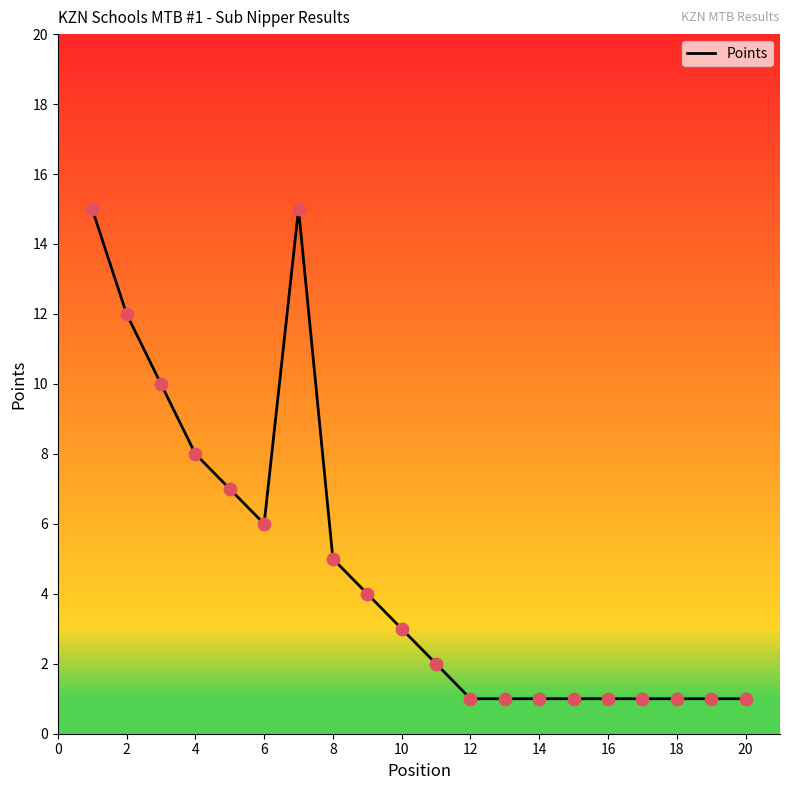

What is the difference between the maximum and minimum values?

14